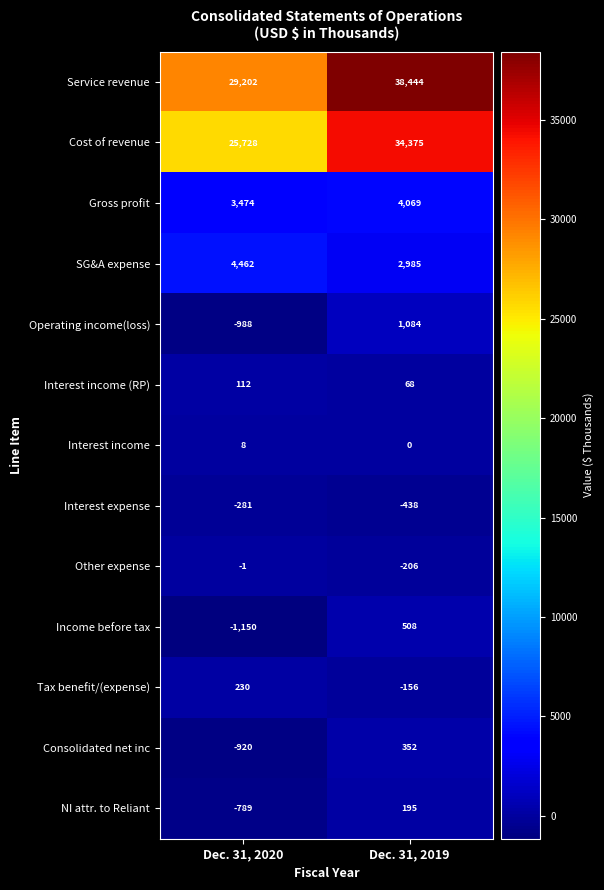

What value does the Income before tax series have at Dec. 31, 2020?

-1150